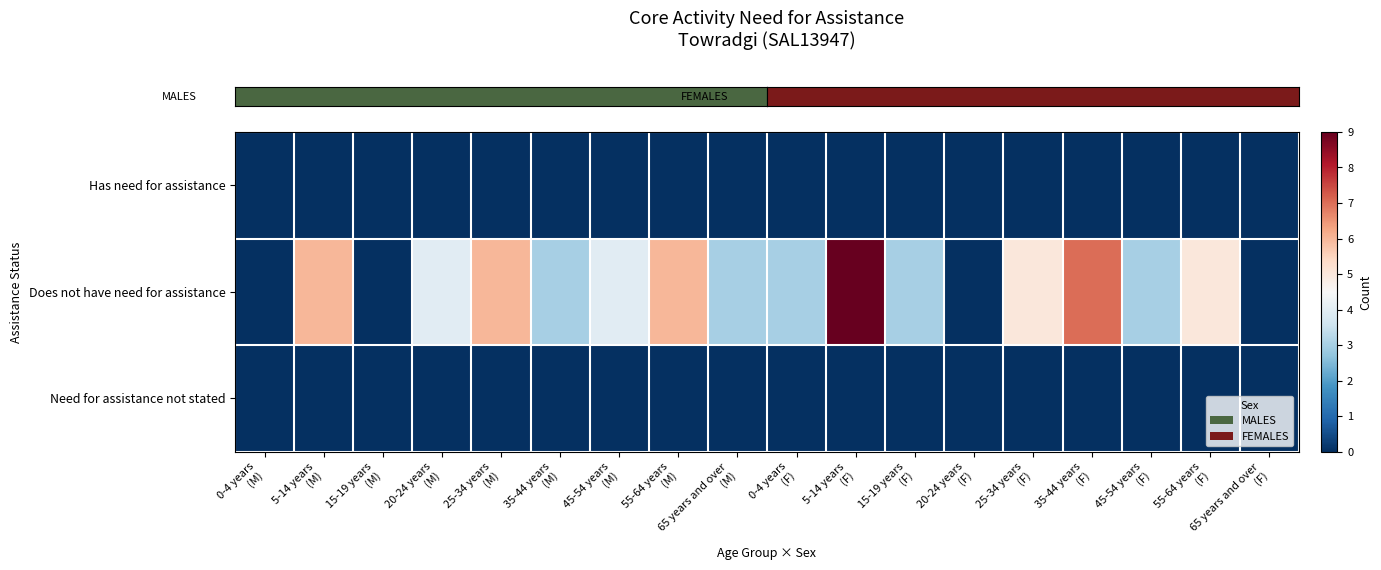

How many categories are shown in the chart?

18